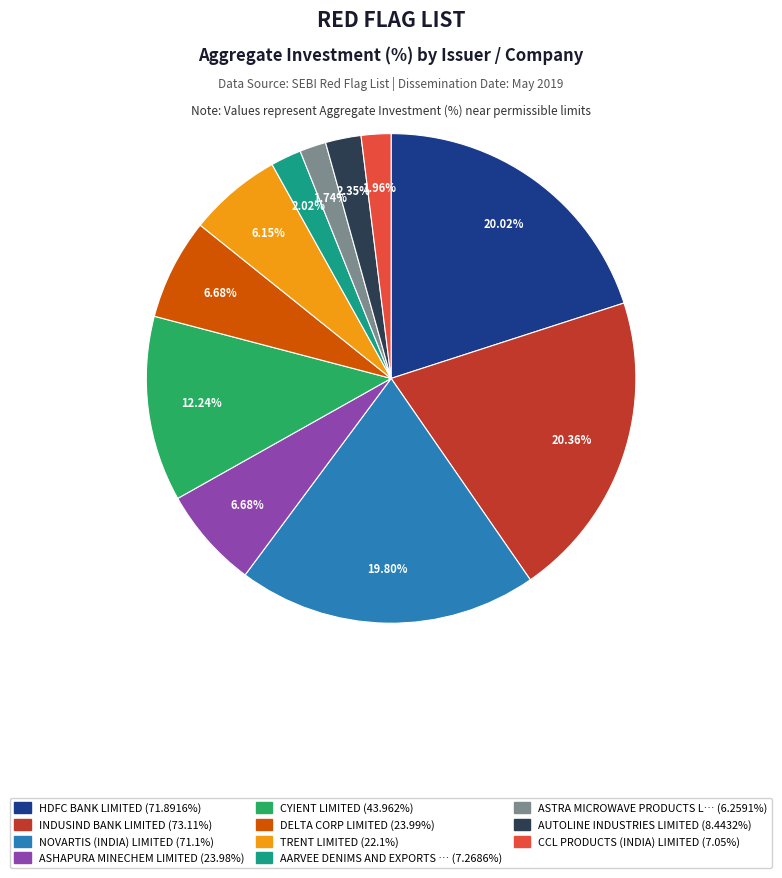

Which has a higher value, AARVEE DENIMS AND EXPORTS … (7.2686%) or ASHAPURA MINECHEM LIMITED (23.98%)?

ASHAPURA MINECHEM LIMITED (23.98%)